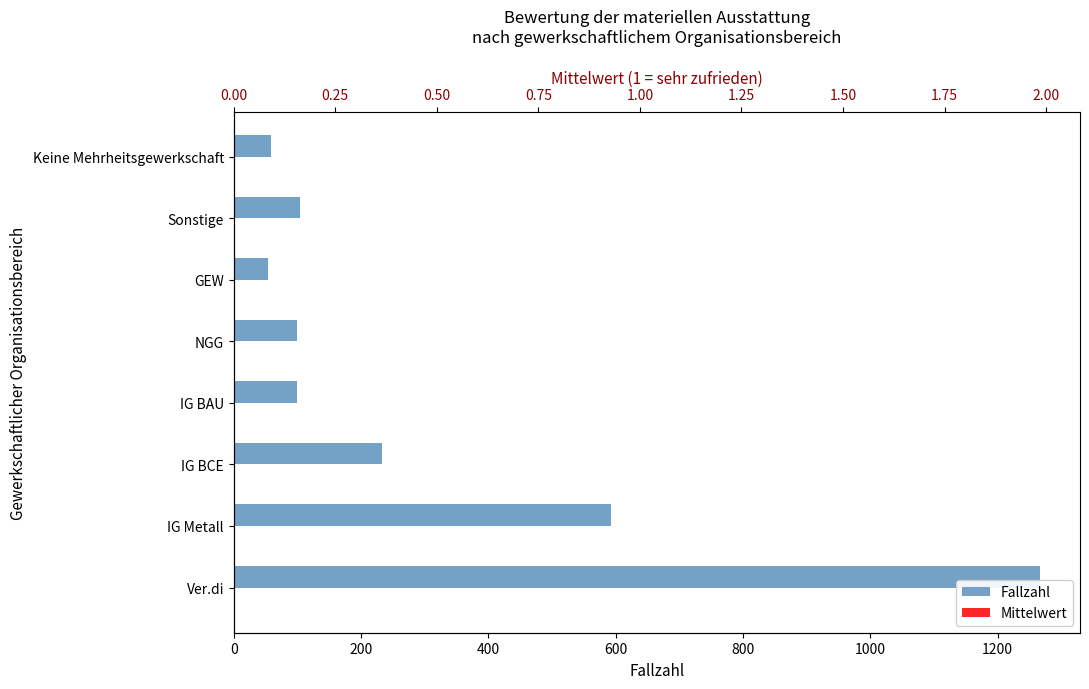

How many data points in Fallzahl are less than 104?

4